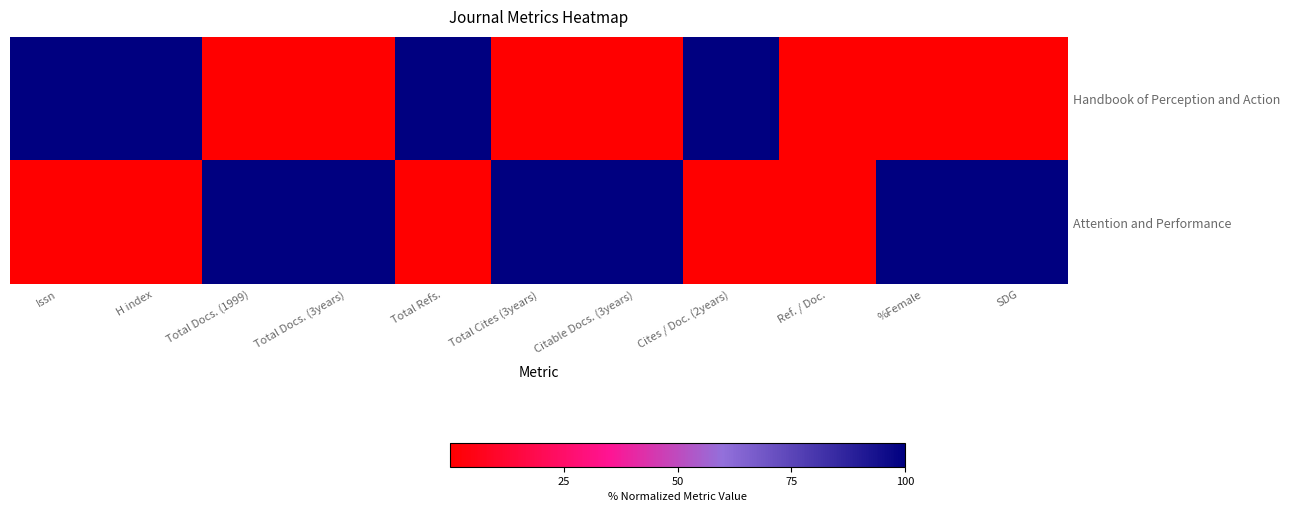

Count the number of categories in the chart.

11